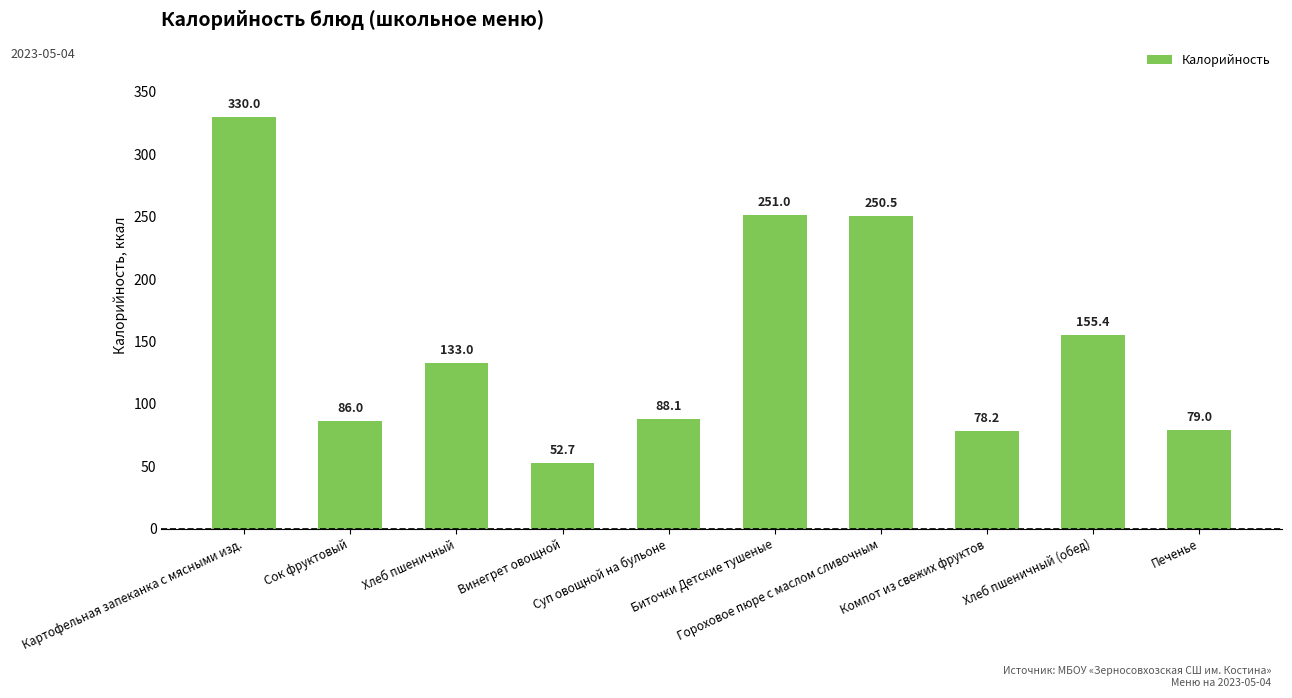

Rank the categories by value from highest to lowest.

Картофельная запеканка с мясными изд., Биточки Детские тушеные, Гороховое пюре с маслом сливочным, Хлеб пшеничный (обед), Хлеб пшеничный, Суп овощной на бульоне, Сок фруктовый, Печенье, Компот из свежих фруктов, Винегрет овощной